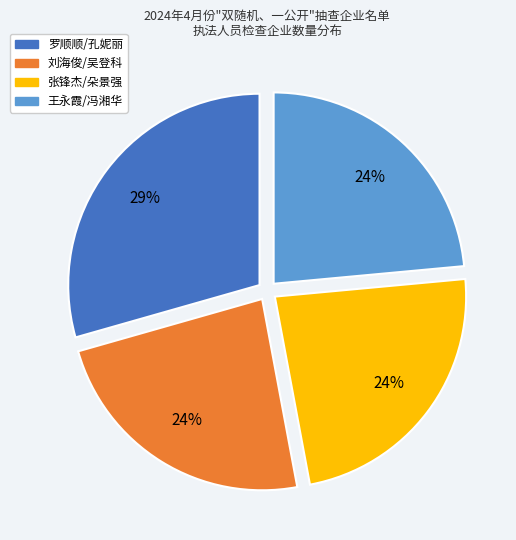

How many segments does this pie chart have?

4